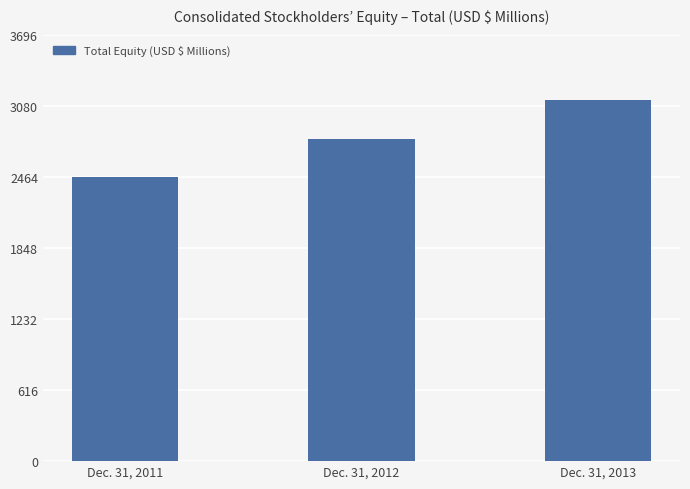

Rank the categories by value from highest to lowest.

Dec. 31, 2013, Dec. 31, 2012, Dec. 31, 2011